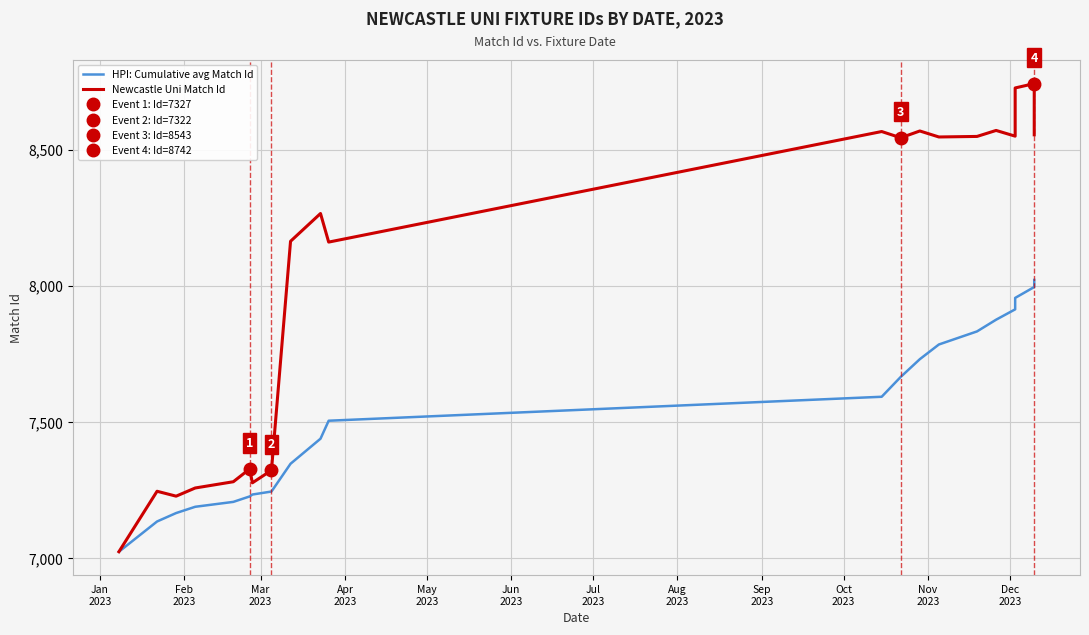

The value of Newcastle Uni Match Id at Dec
2023 is 8566. True or false?

True